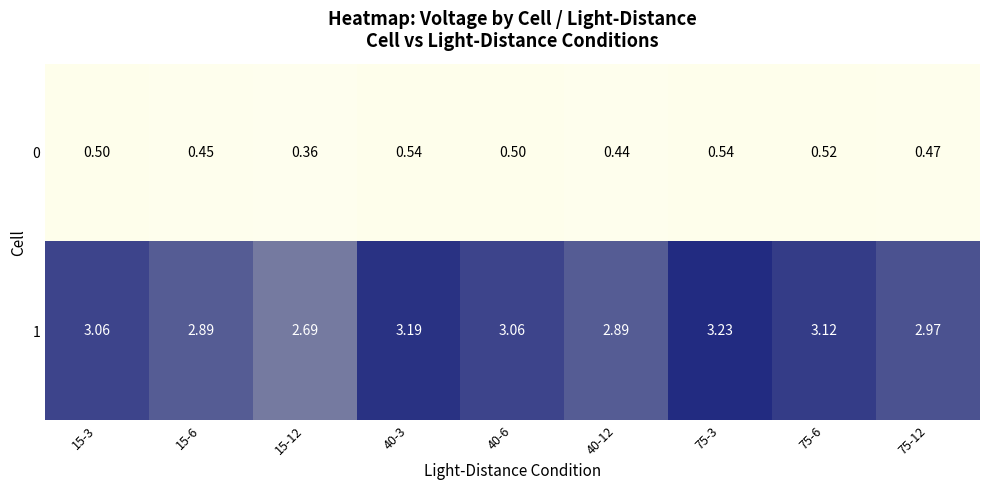

Rank the series by their average value, from highest to lowest.

1, 0